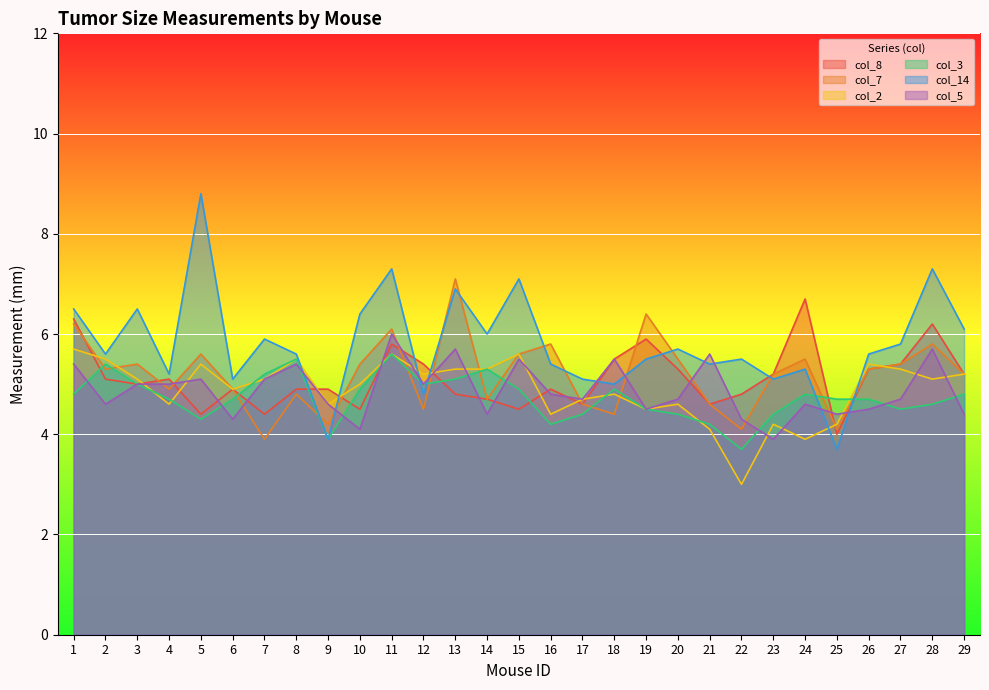

Between 19 and 12, which is larger?

19